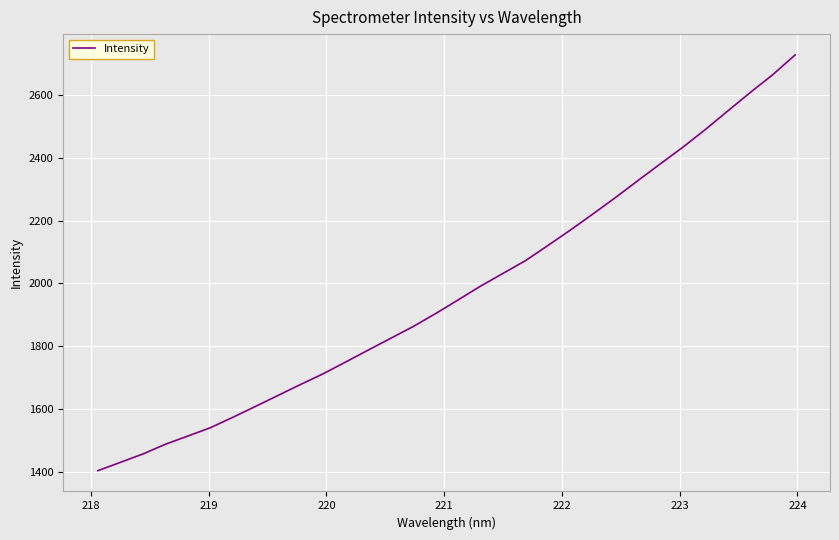

Count the number of data series in this chart.

1